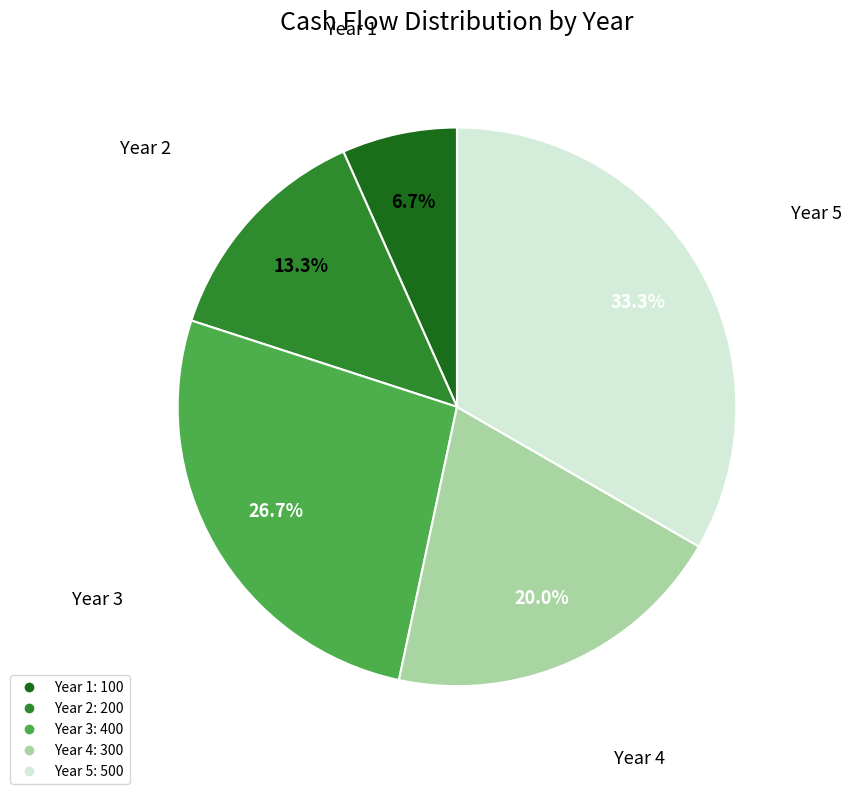

How many slices are in this pie chart?

5